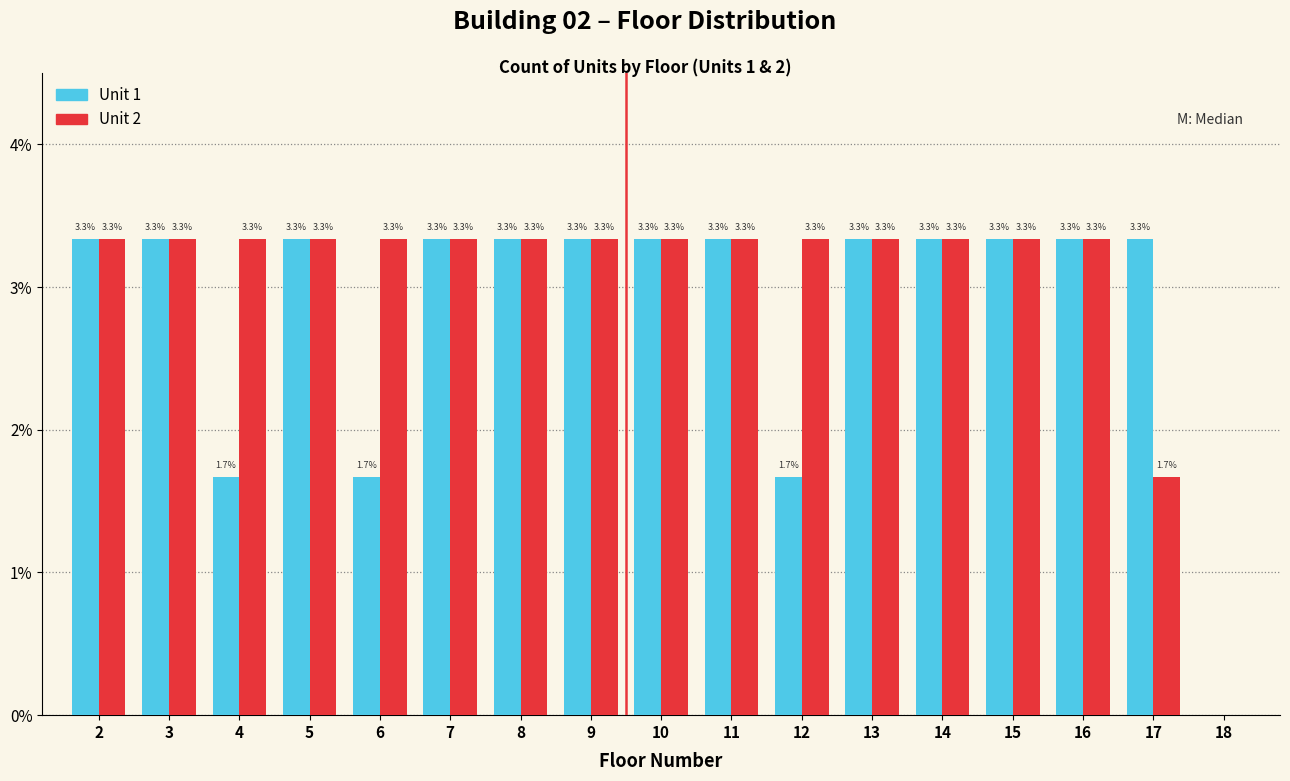

Reading left to right, what are all the values shown in this chart?

Unit 1: 2=3.3	3=3.3	4=1.7	5=3.3	6=1.7	7=3.3	8=3.3	9=3.3	10=3.3	11=3.3	12=1.7	13=3.3	14=3.3	15=3.3	16=3.3	17=3.3	18=0.0
Unit 2: 2=3.3	3=3.3	4=3.3	5=3.3	6=3.3	7=3.3	8=3.3	9=3.3	10=3.3	11=3.3	12=3.3	13=3.3	14=3.3	15=3.3	16=3.3	17=1.7	18=0.0